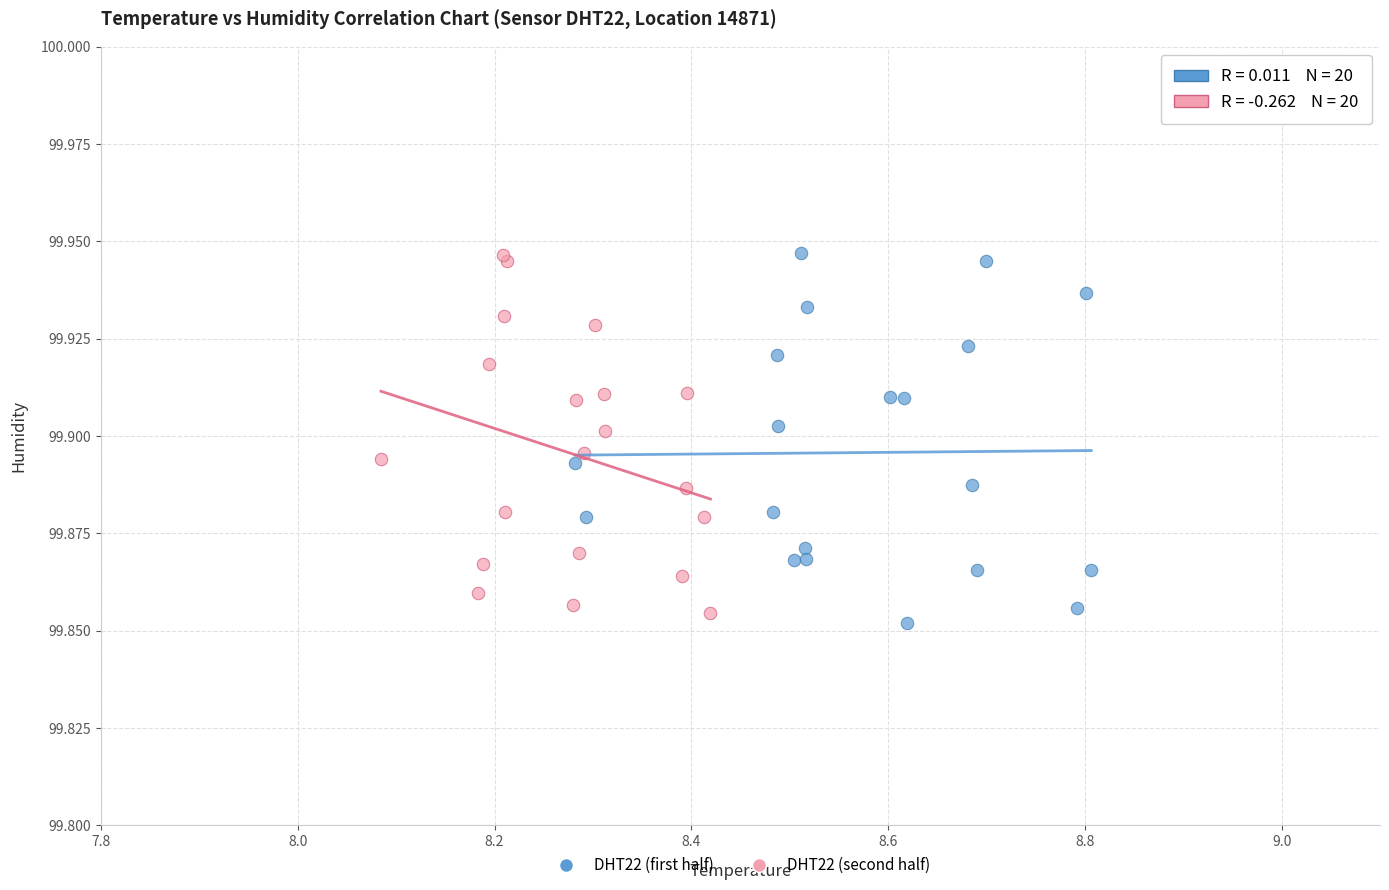

What are all the series names shown in the legend?

DHT22 (first half), DHT22 (second half)